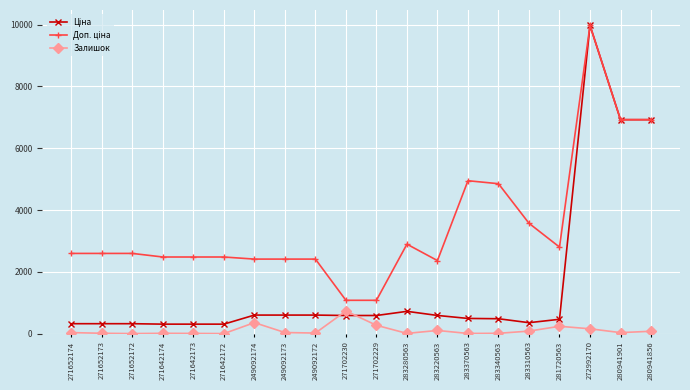

At how many categories does at least one series exceed 6252?

3